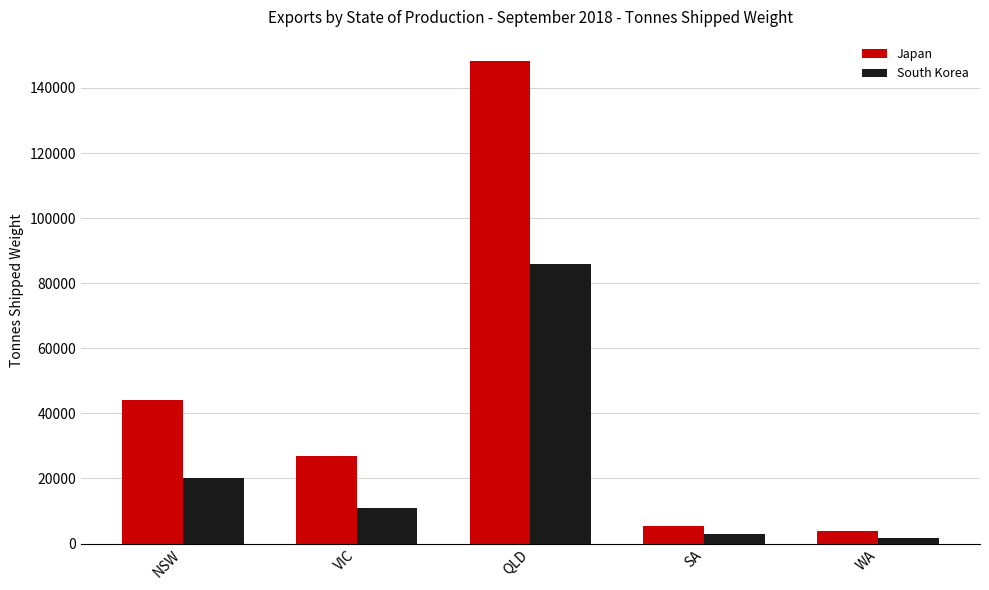

What position from the right is QLD?

3